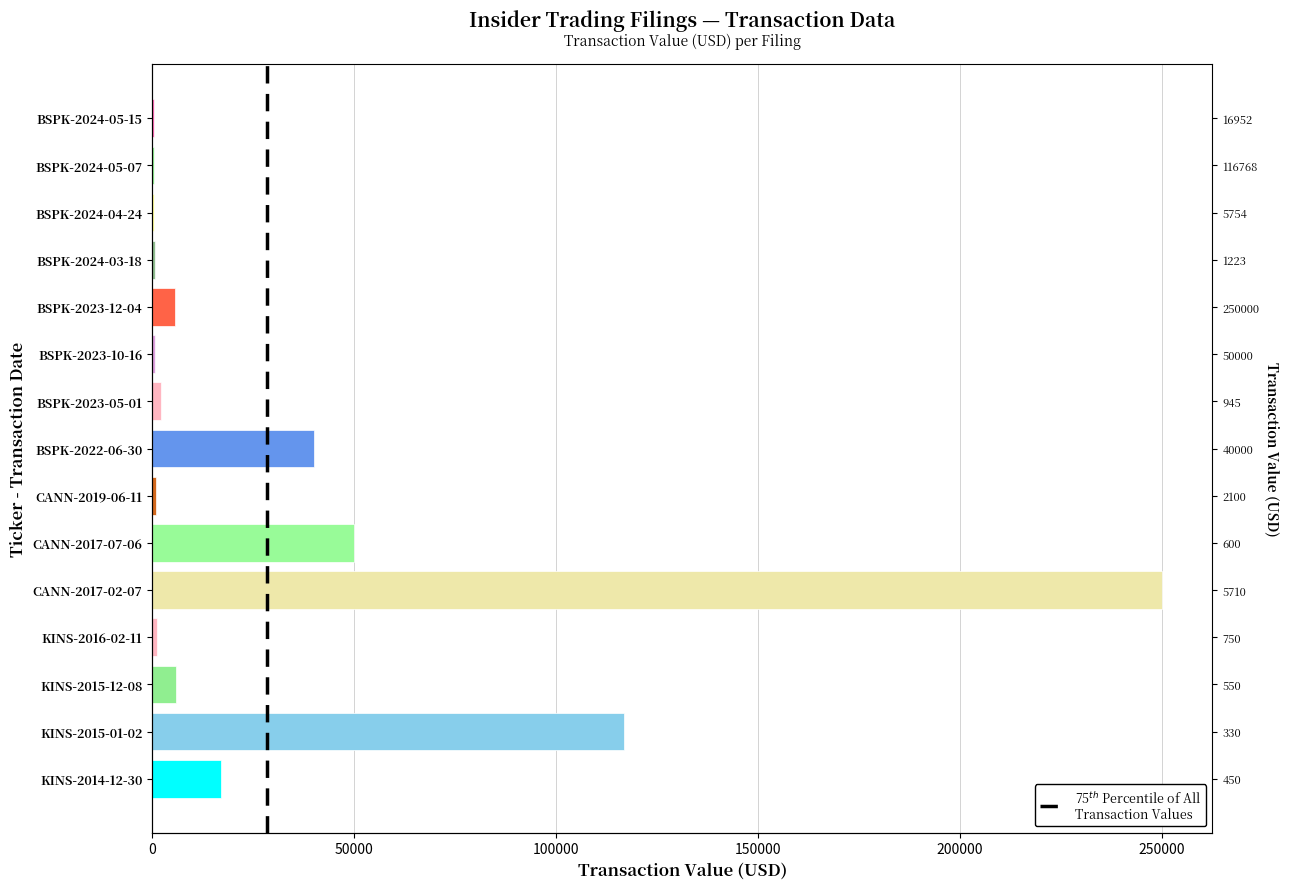

The value at BSPK-2023-12-04 is 3400. True or false?

False